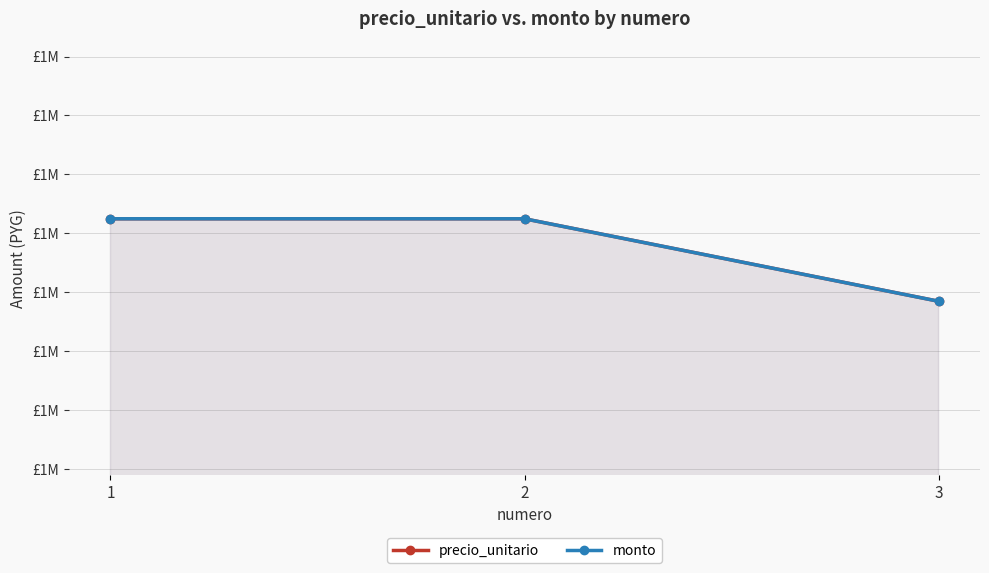

What is the value of the monto point at the 3rd from the left?

1471167